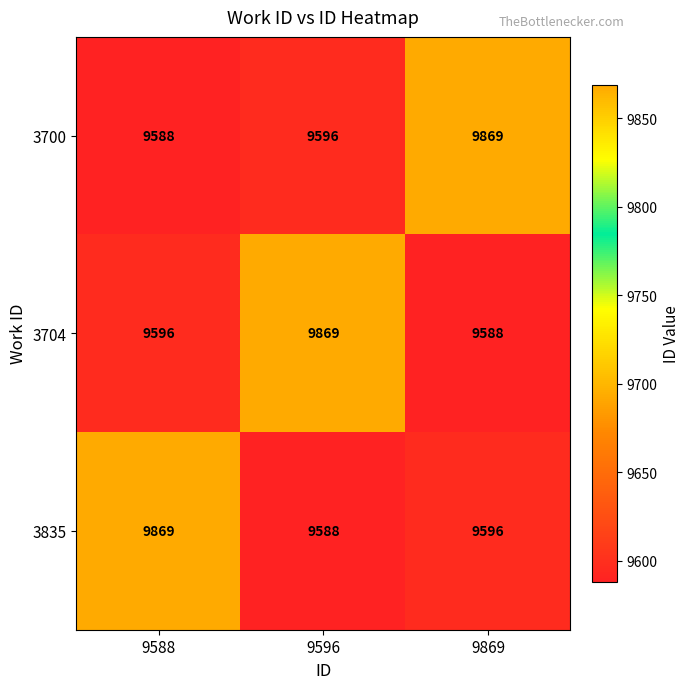

At how many categories does at least one series exceed 9646?

3